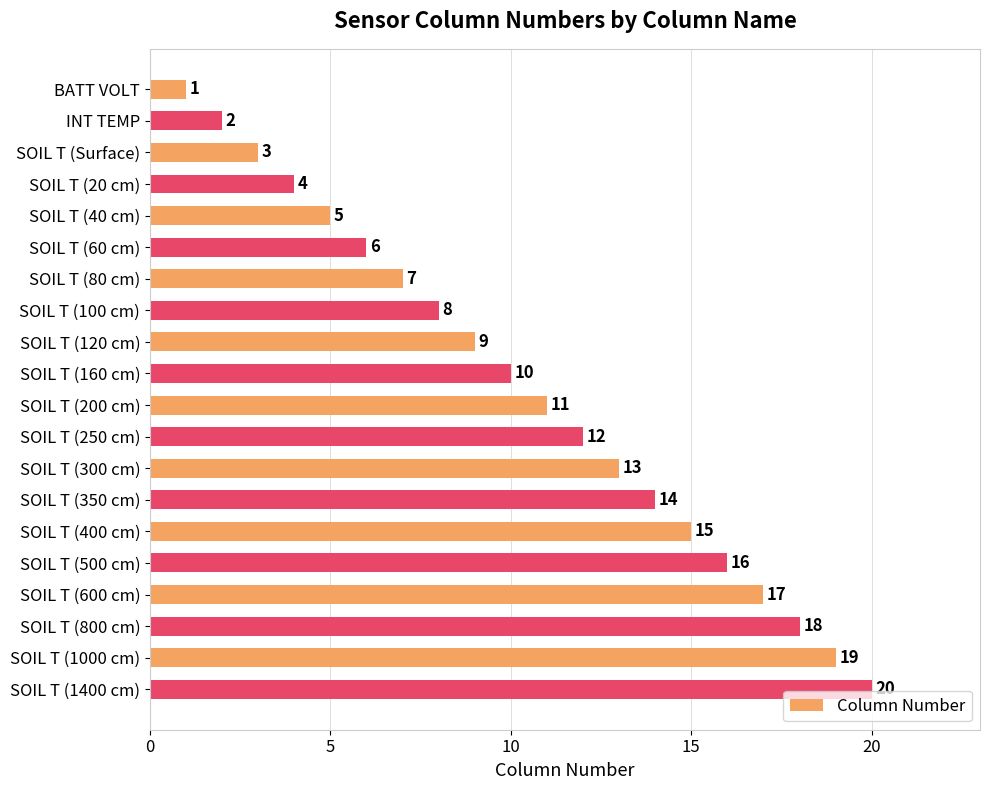

List the labels in order of value, smallest first.

BATT VOLT, INT TEMP, SOIL T (Surface), SOIL T (20 cm), SOIL T (40 cm), SOIL T (60 cm), SOIL T (80 cm), SOIL T (100 cm), SOIL T (120 cm), SOIL T (160 cm), SOIL T (200 cm), SOIL T (250 cm), SOIL T (300 cm), SOIL T (350 cm), SOIL T (400 cm), SOIL T (500 cm), SOIL T (600 cm), SOIL T (800 cm), SOIL T (1000 cm), SOIL T (1400 cm)